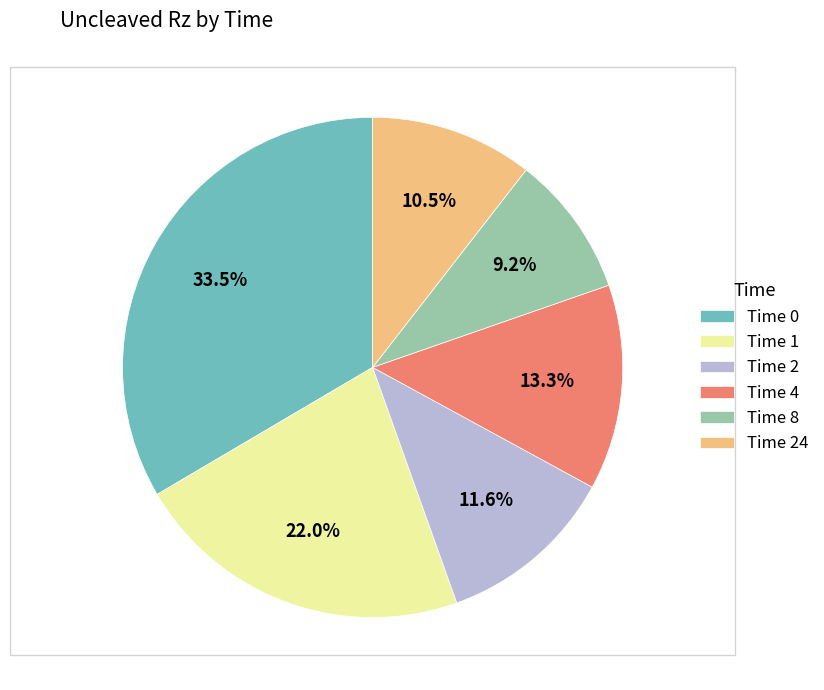

How many slices are in this pie chart?

6